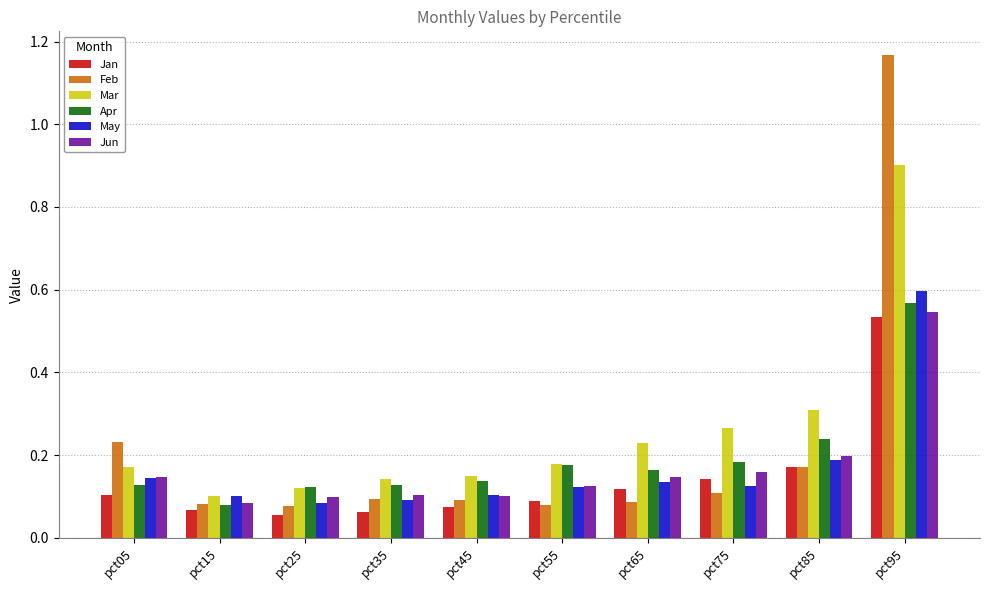

Is it true that Apr equals 0.0 at pct35?

False